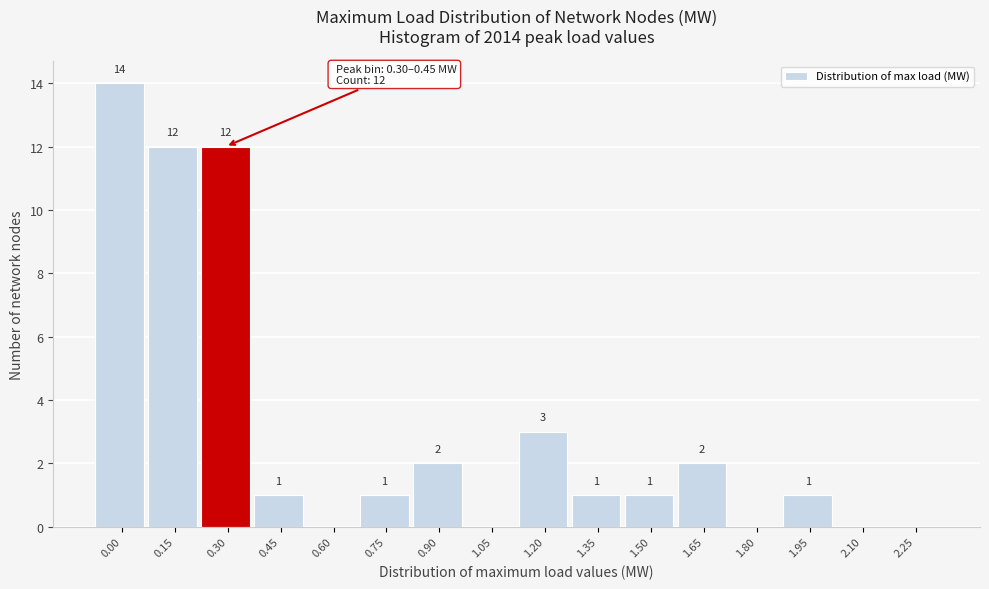

Reading right to left, transcribe all the data shown in this chart.

2.25=0	2.10=0	1.95=1	1.80=0	1.65=2	1.50=1	1.35=1	1.20=3	1.05=0	0.90=2	0.75=1	0.60=0	0.45=1	0.30=12	0.15=12	0.00=14